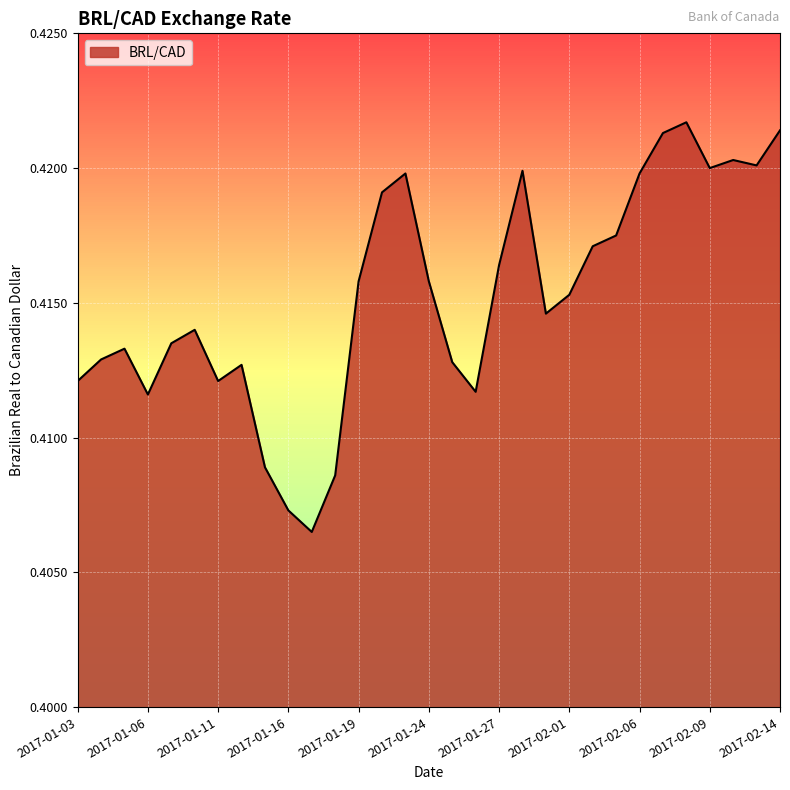

How many lines are shown in the chart?

1